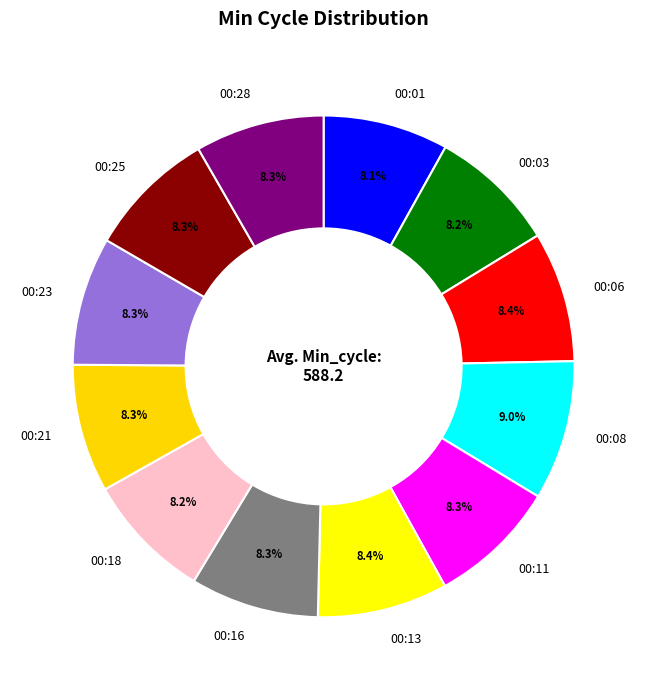

What is the ratio of the value at 00:16 to the value at 00:08?

0.9